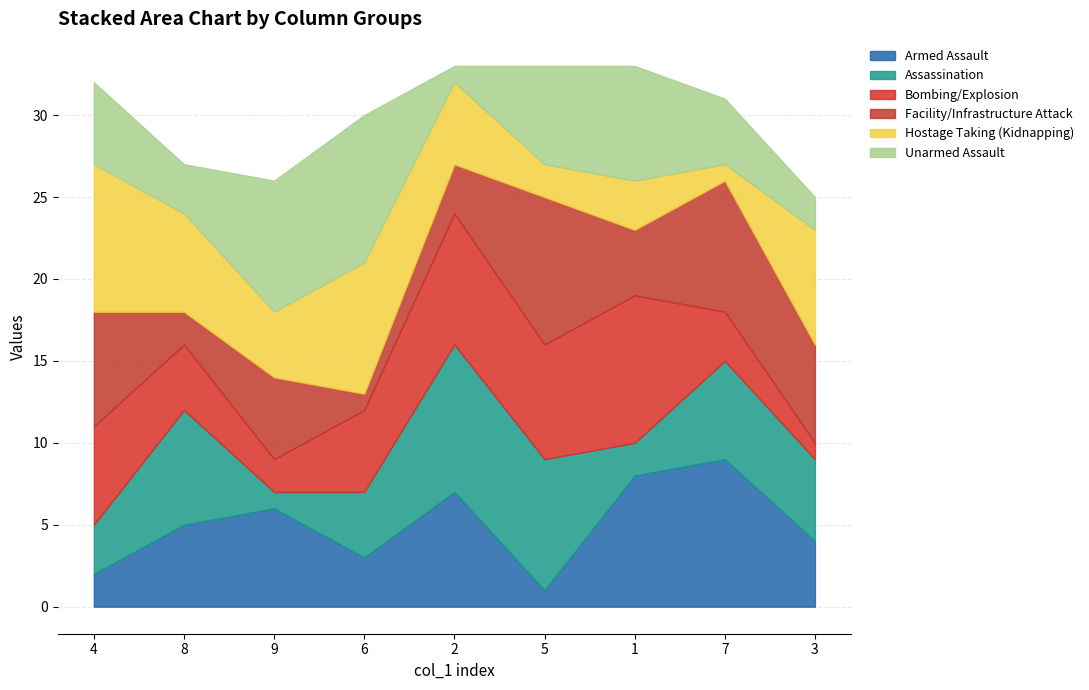

Is it true that Armed Assault equals 5 at 8?

True